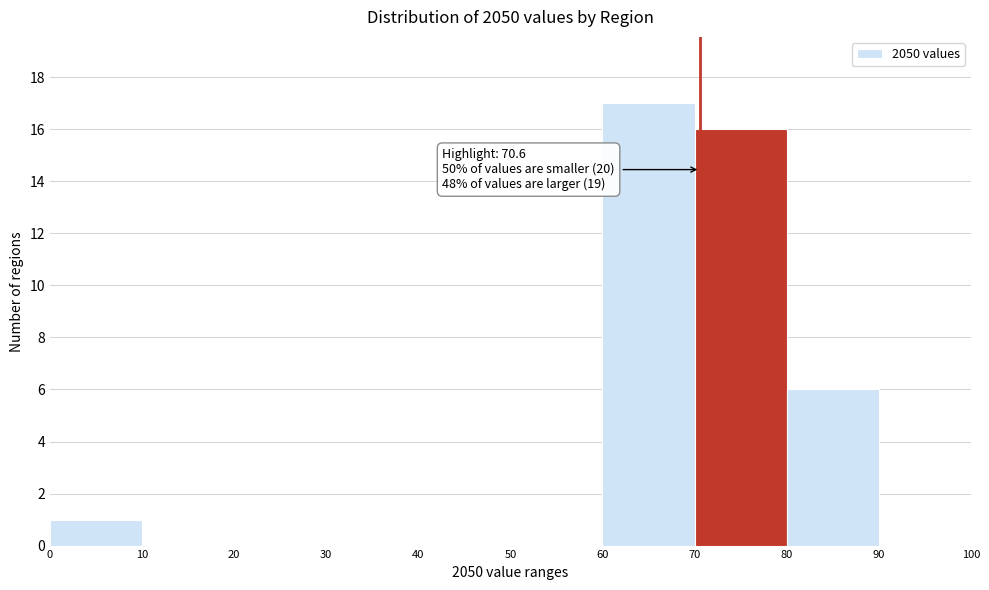

Over which range of the x-axis is the bar tallest?

60 to 70